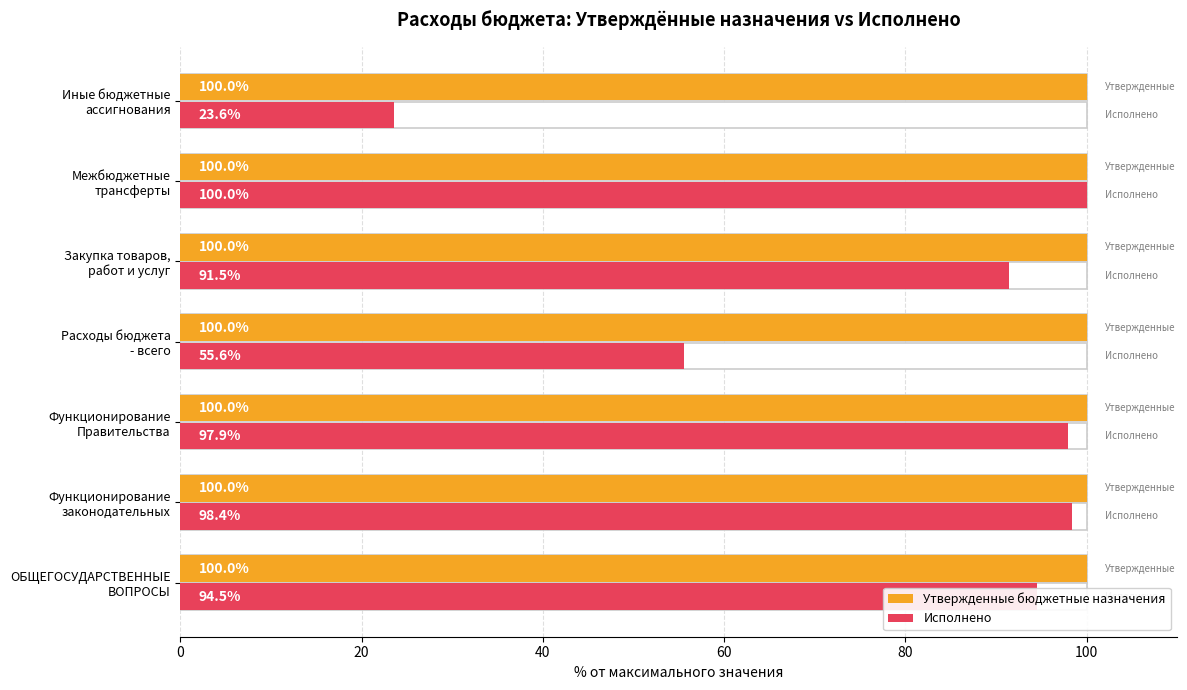

Are the bars horizontal?

Yes